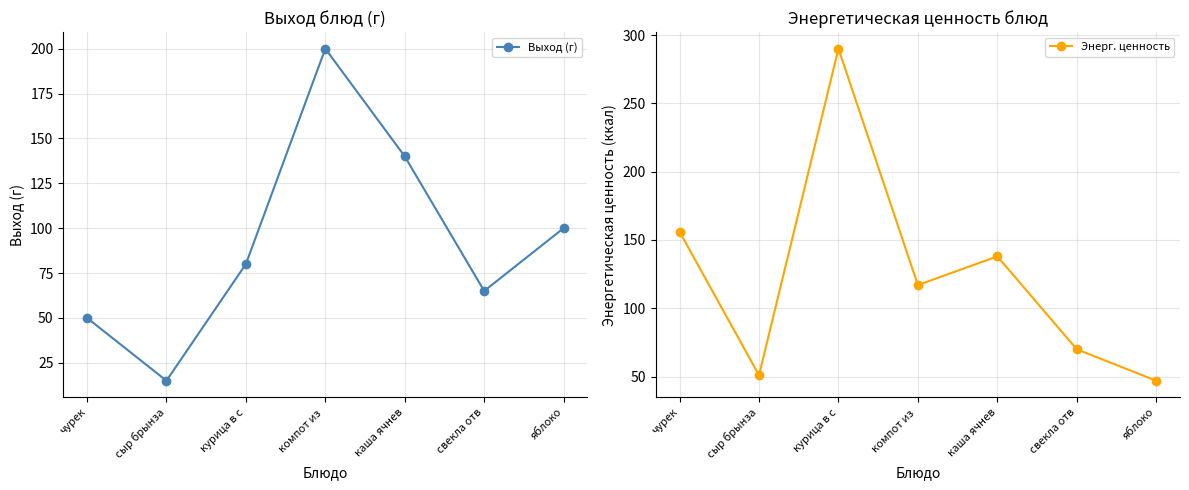

What is the difference between the maximum and second lowest values in the Выход (г) series?

150